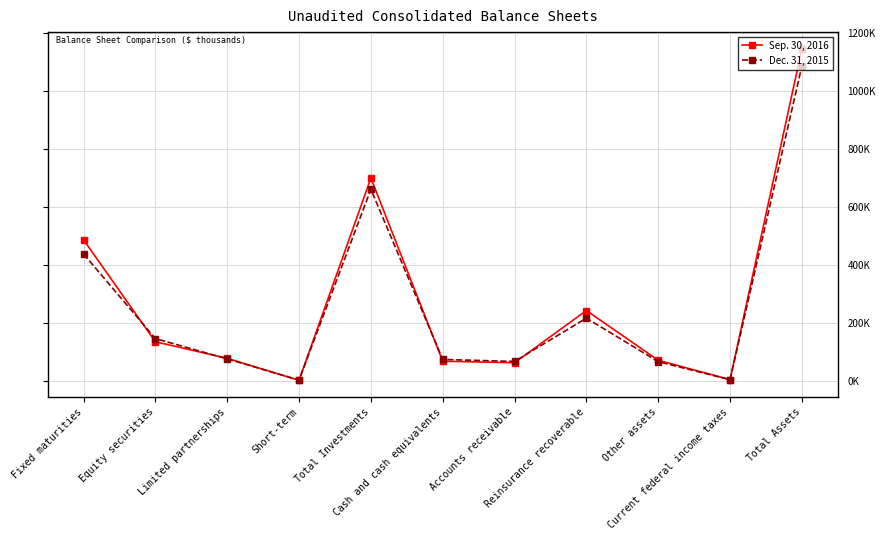

Does the chart have visible grid lines?

Yes